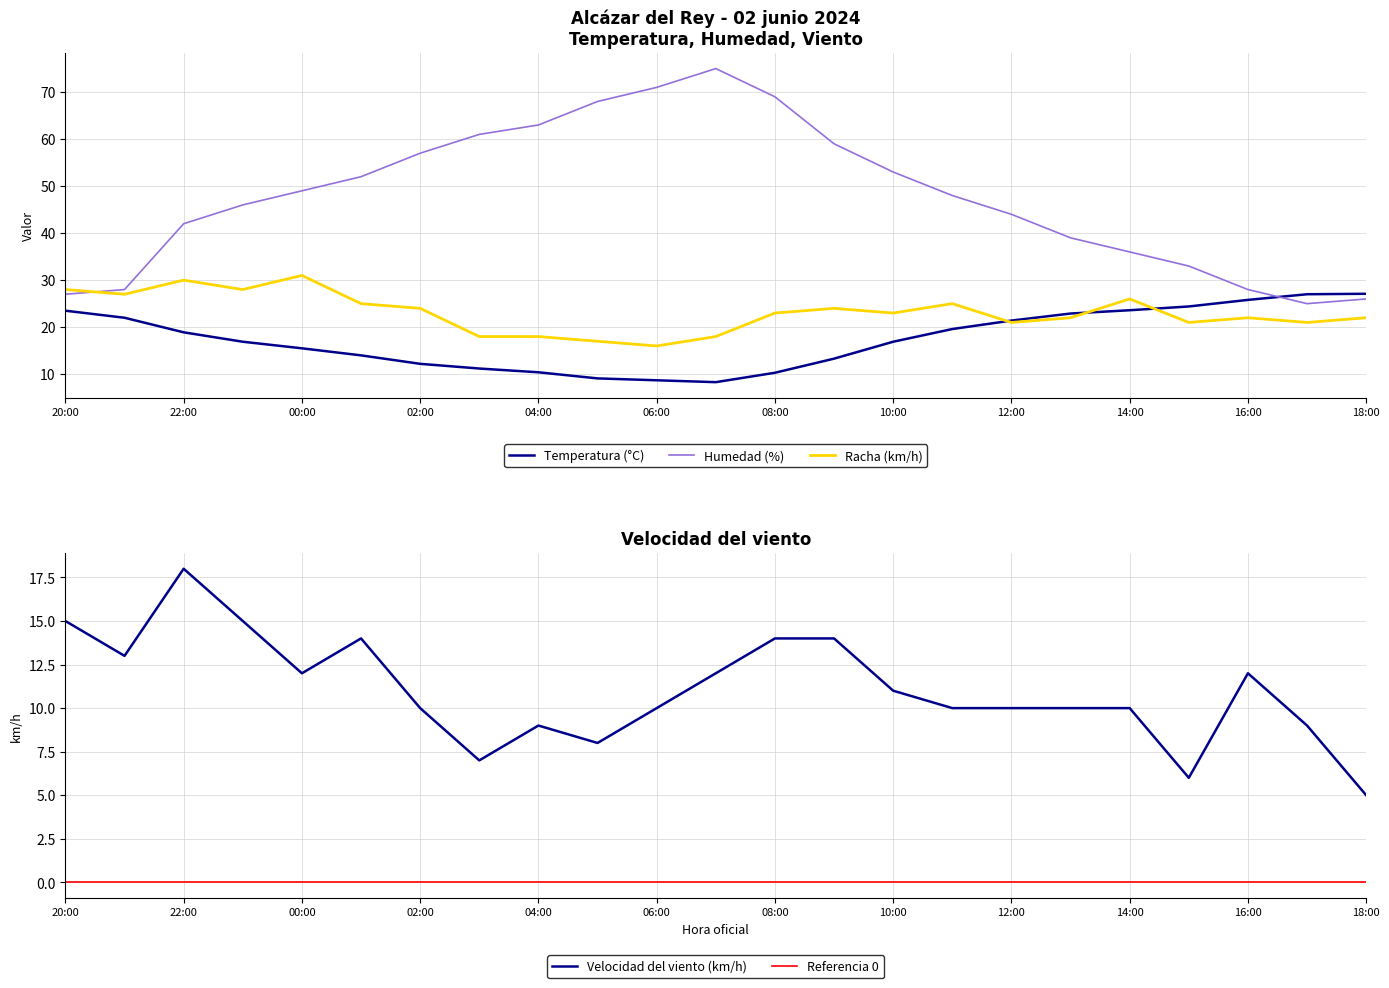

What is the difference between the highest and lowest values at 10:00?

42.0